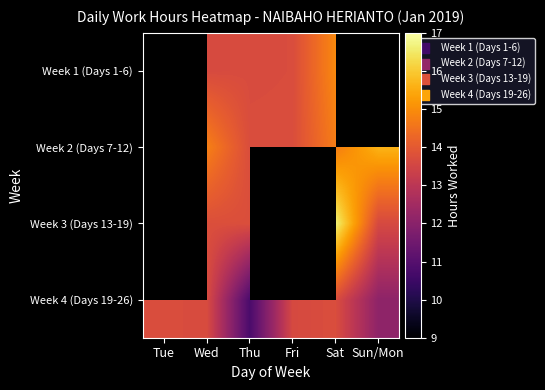

Which series changed the most between Tue and Wed?

Week 2 (Days 7-12)